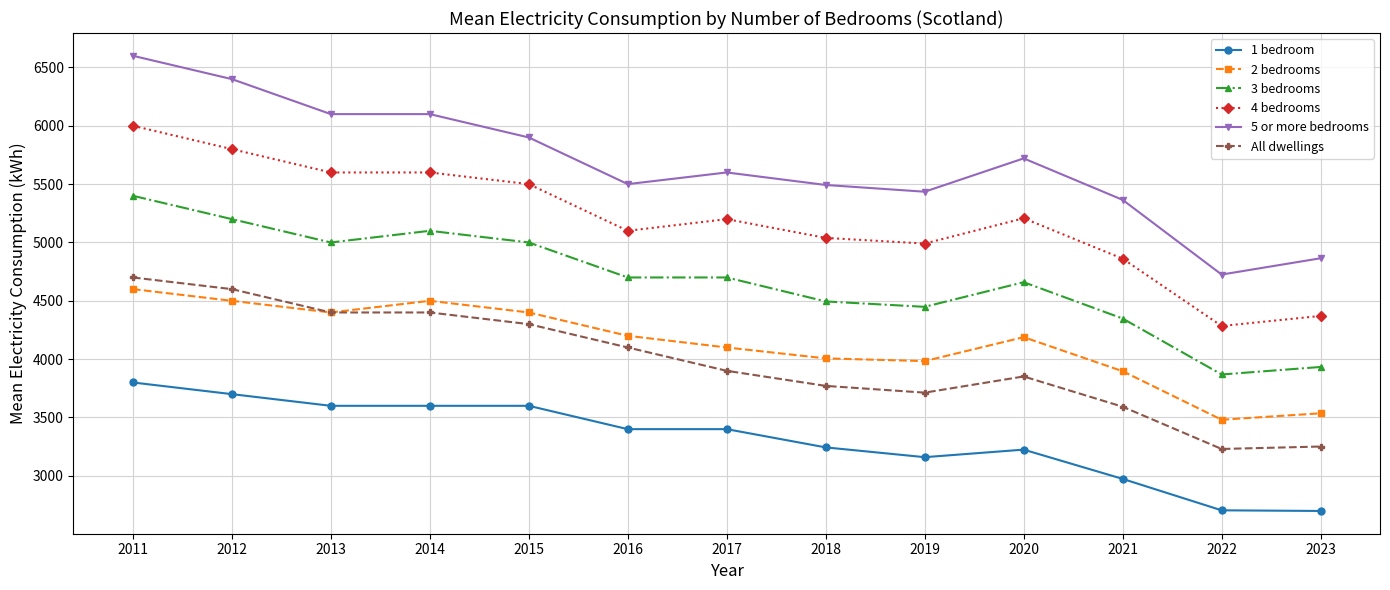

What is the sum of the 5 or more bedrooms values at 2016 and 2020?

11220.6